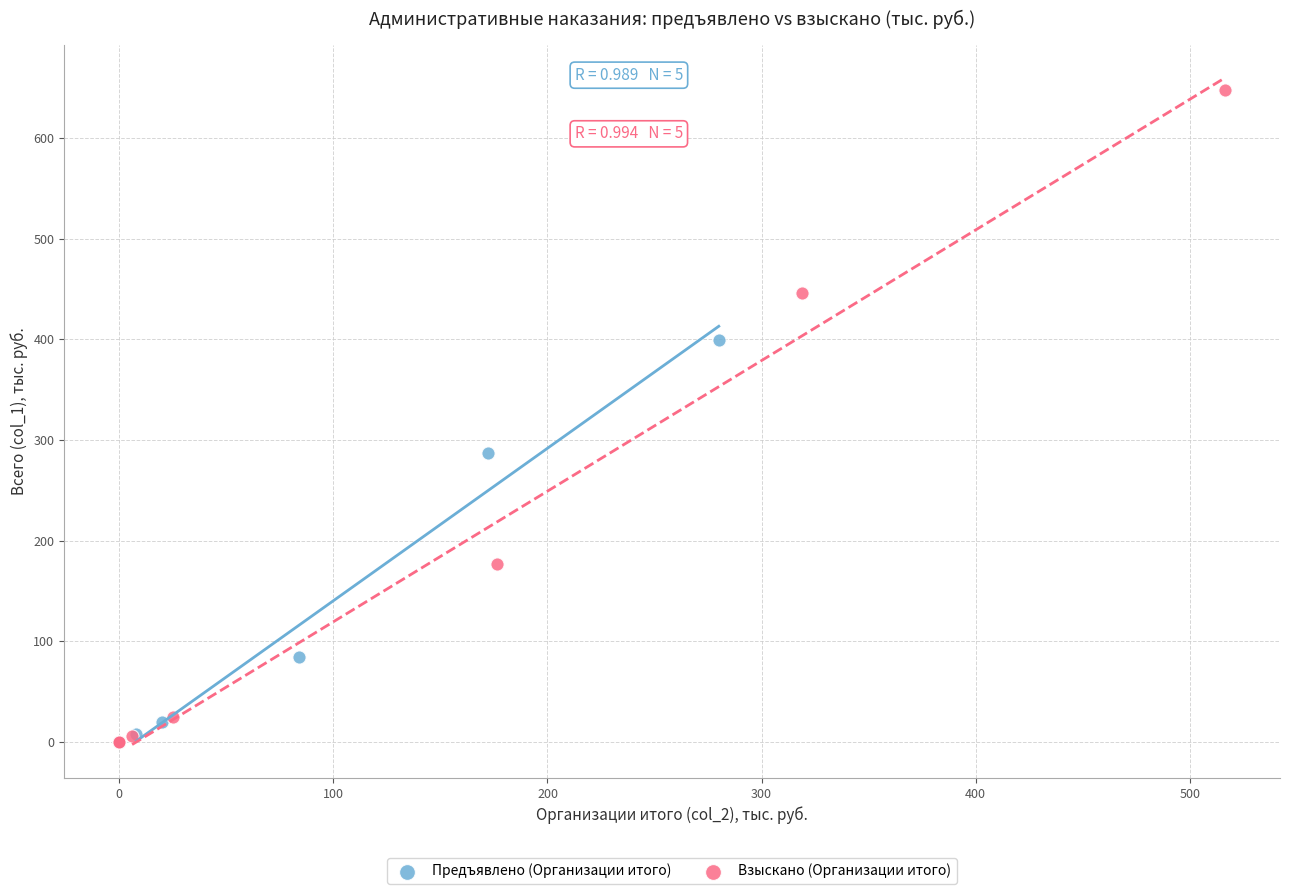

What are all the series names shown in the legend?

Предъявлено (Организации итого), Взыскано (Организации итого)